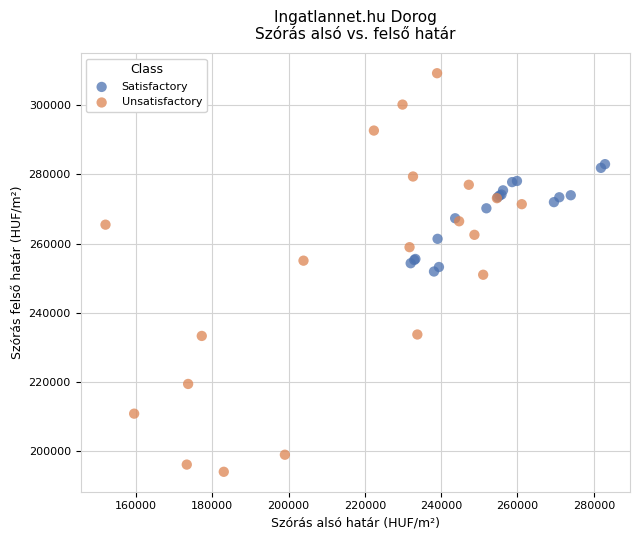

Which series contains the highest Y value?

Unsatisfactory